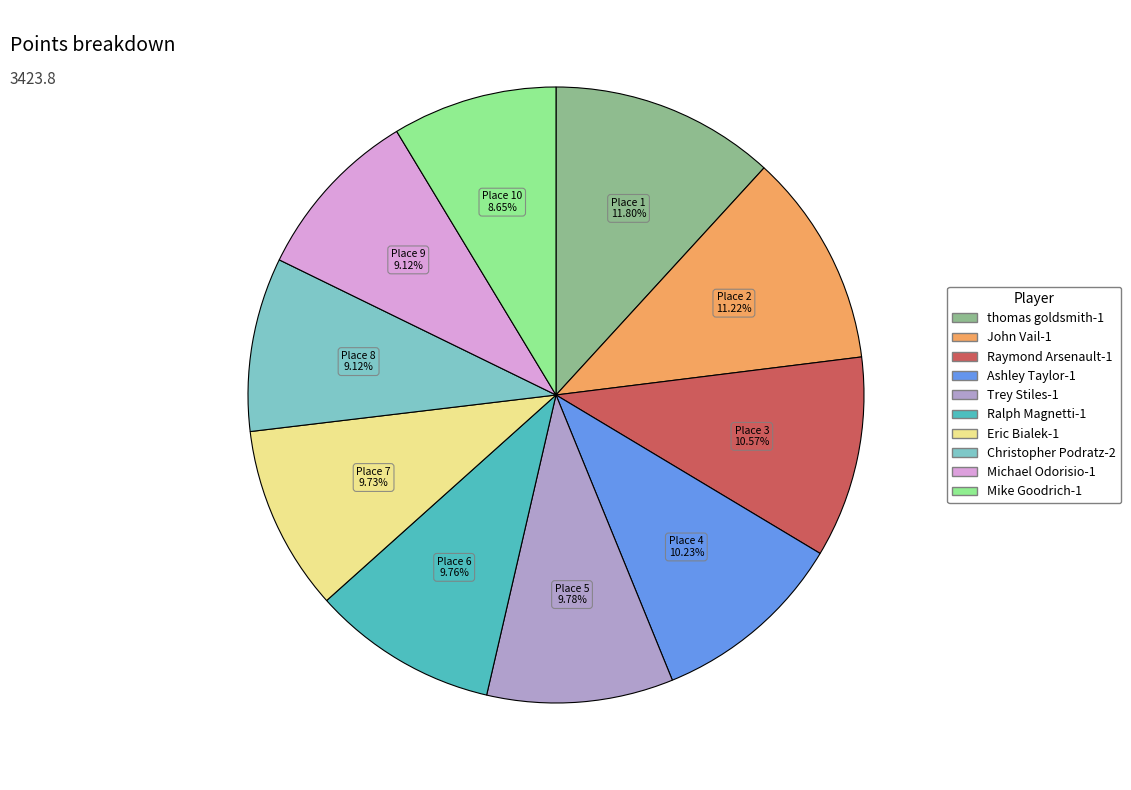

Is it true that Eric Bialek-1 is 10% of the pie?

True